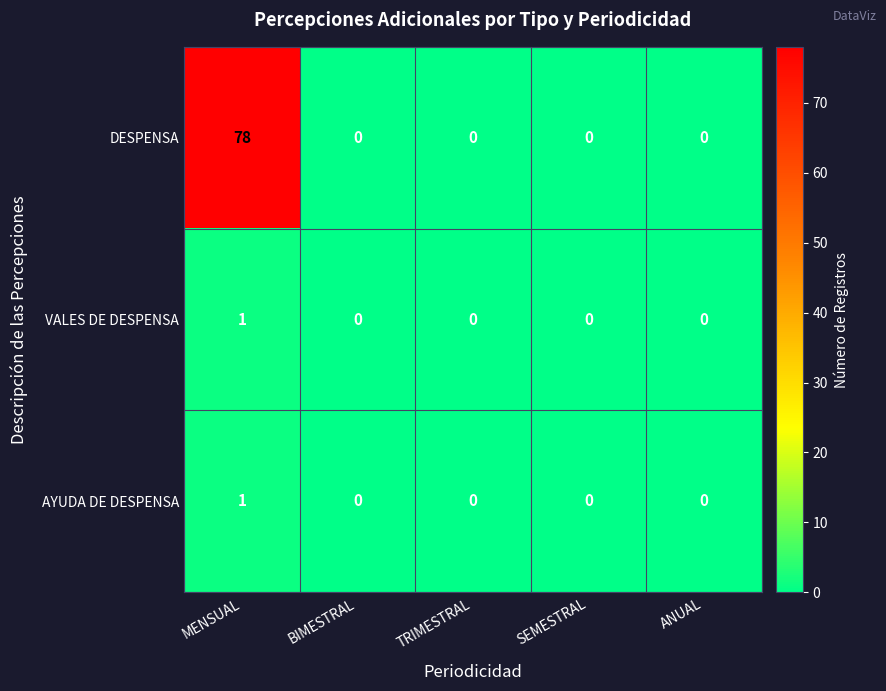

What is the difference between the DESPENSA values at MENSUAL and SEMESTRAL?

78